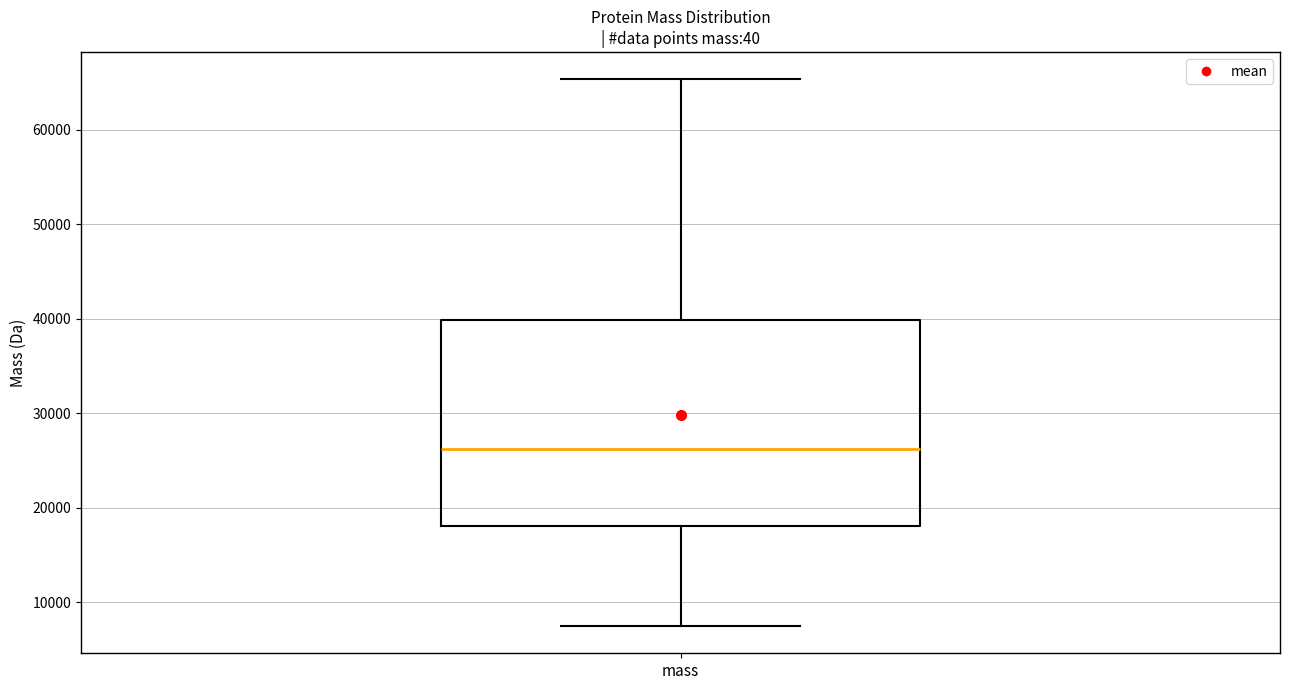

Transcribe this box plot: give where the median line is, the range the box spans, and where the two whiskers end, as read against the y-axis. The values are not printed on the chart, so give them approximately, as read against the axis.

median 26000, box 18000 to 40000, whiskers 7000 to 65000